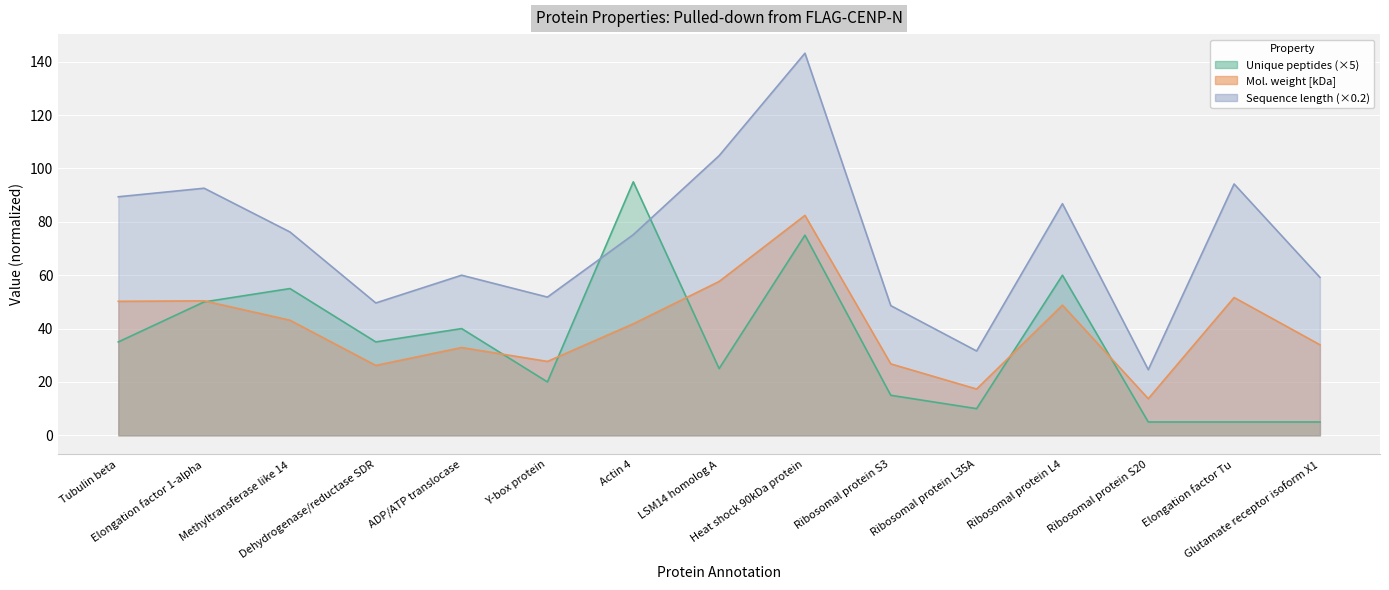

True or false: Mol. weight [kDa] has more than 1 points higher than both neighbors.

True